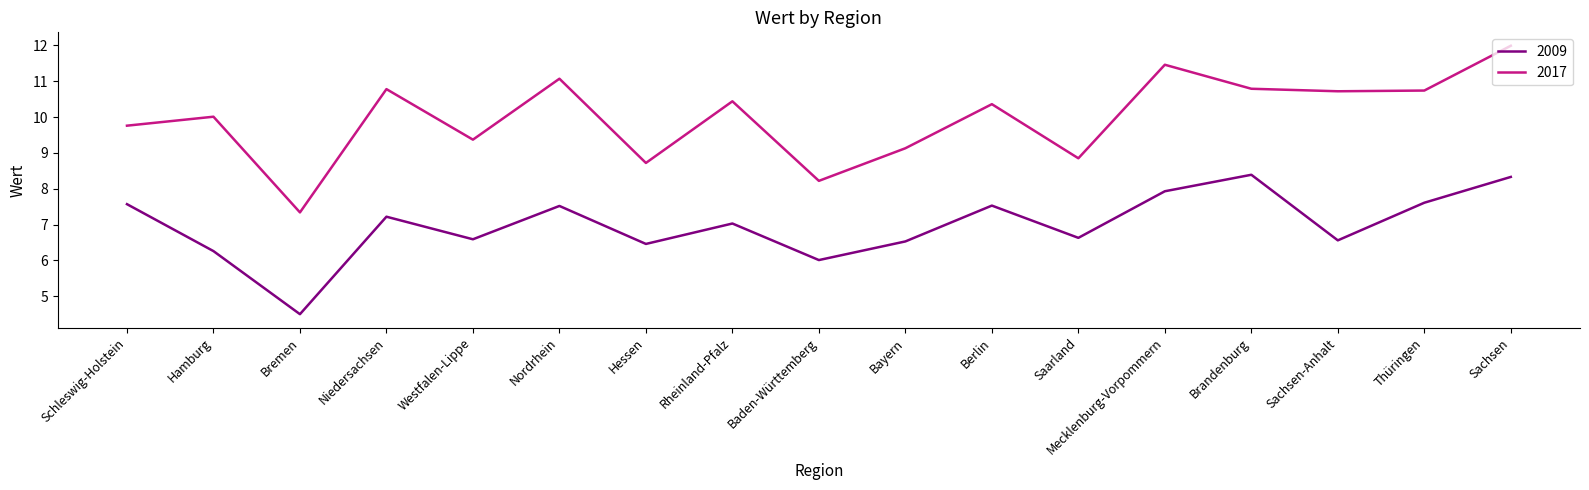

Which series has the widest spread of values?

2017